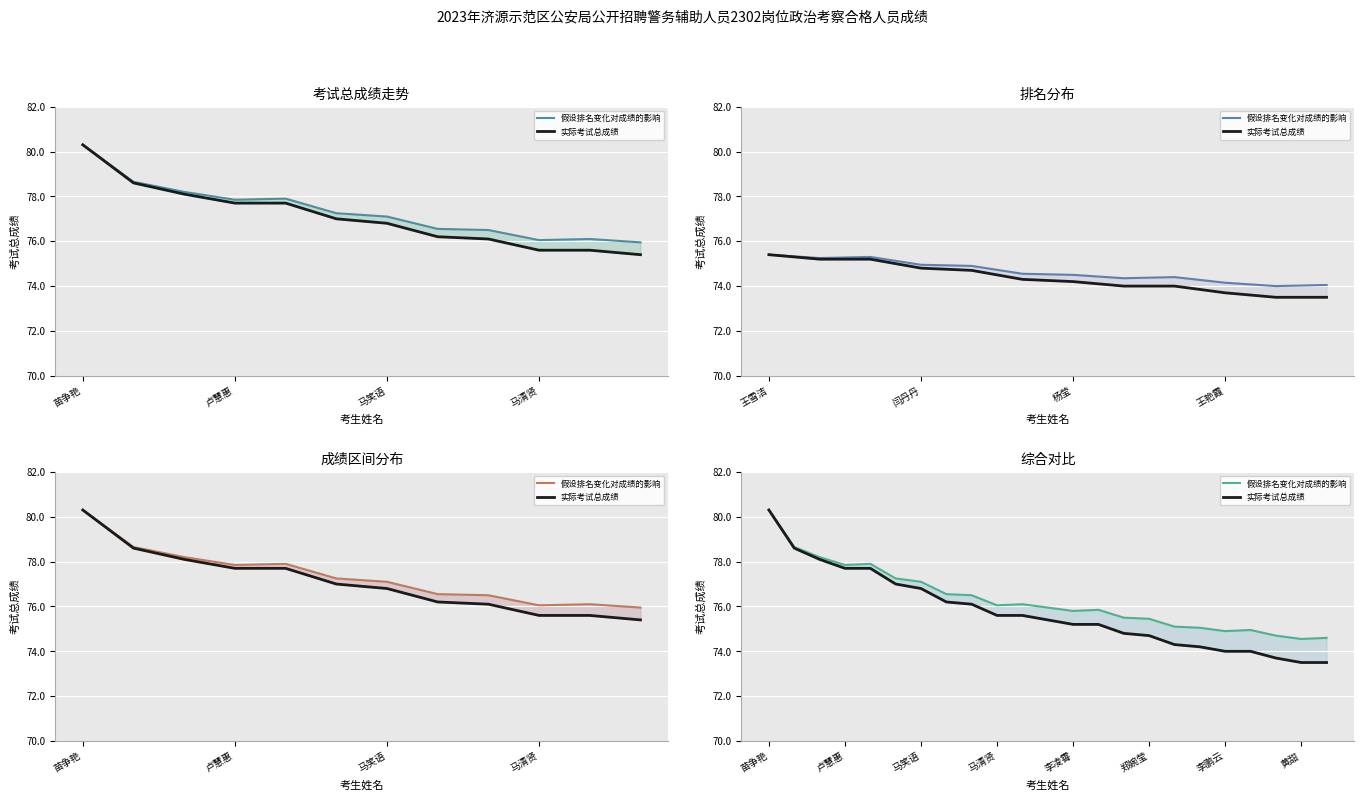

Which has a higher value, 5 or 21?

5